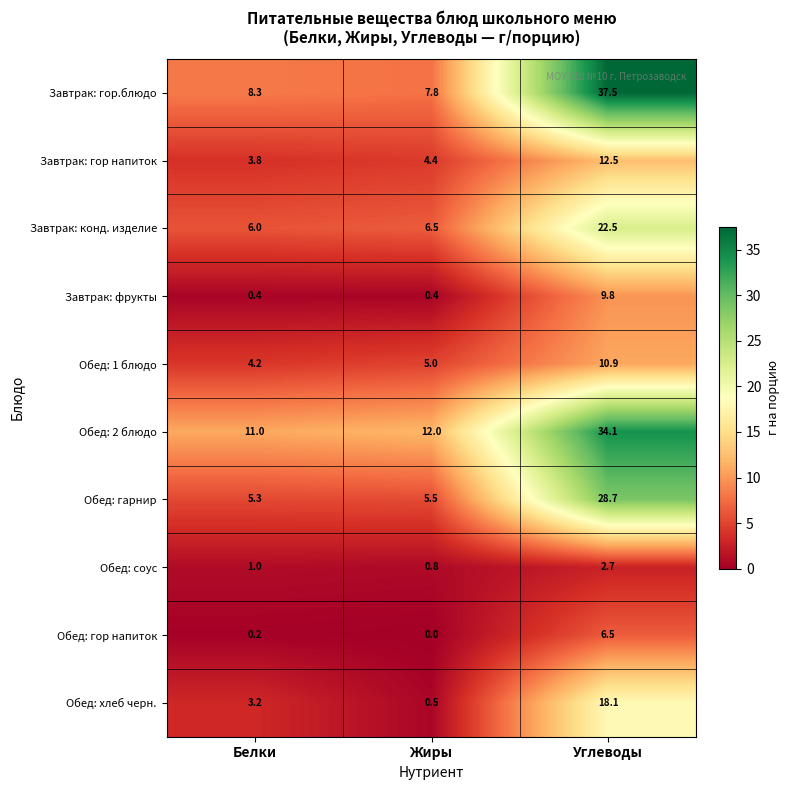

What is the sum of all Завтрак: фрукты values?

10.6